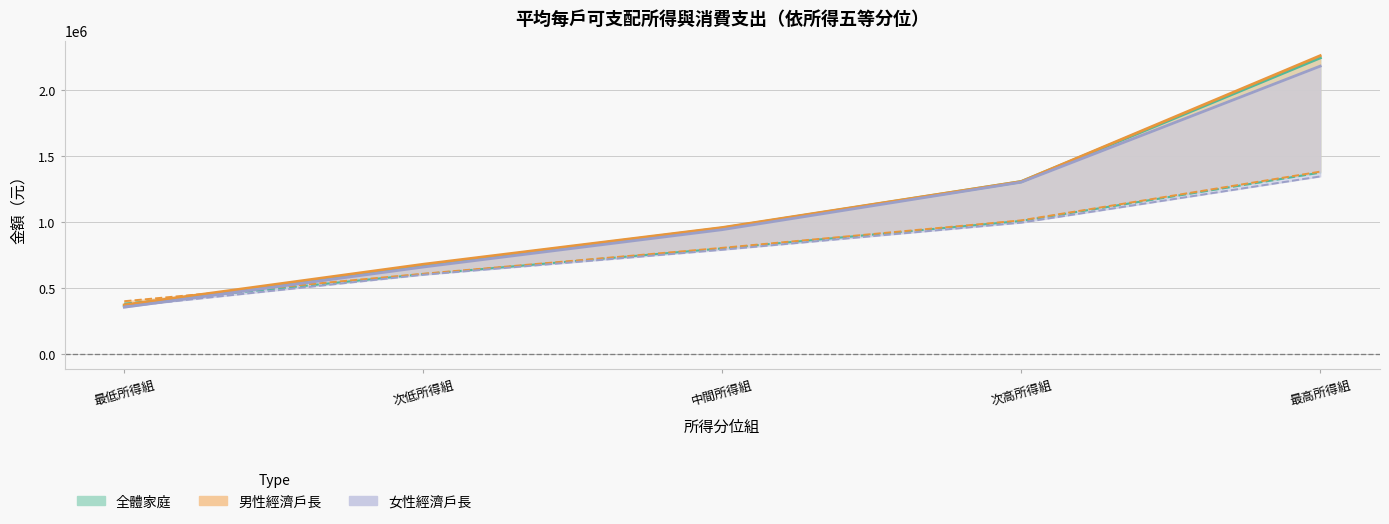

The value of 平均每戶可支配所得-男性經濟戶長-元 at 次低所得組 is 297140. True or false?

False